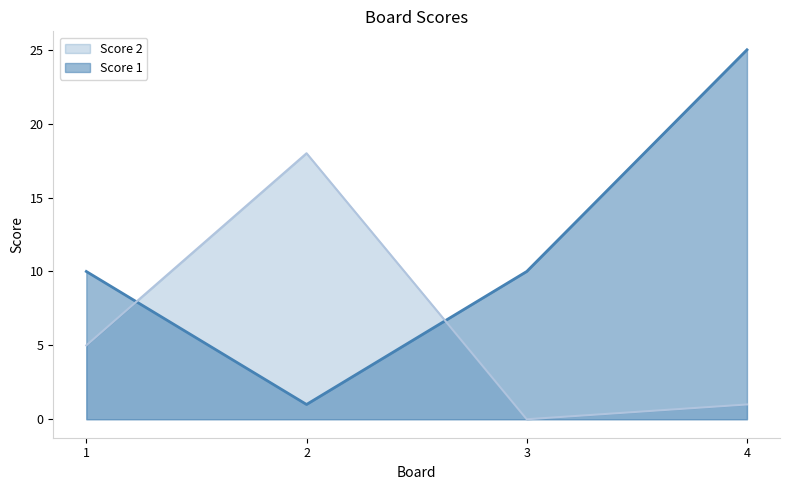

Which series ends up on top after the final intersection of Score 2 and Score 1?

Score 1